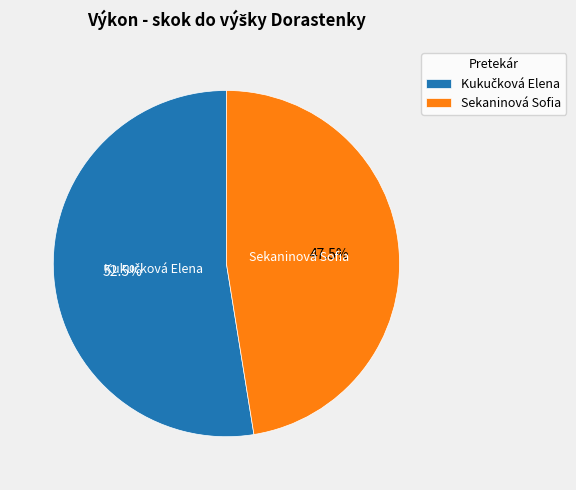

Does Sekaninová Sofia account for over 50% of the chart?

No